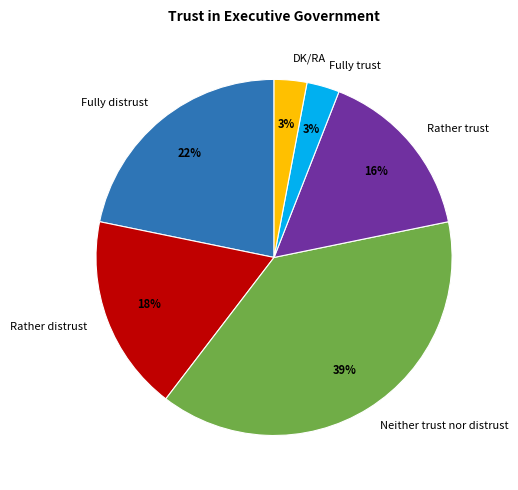

Is it true that Rather trust is 11% of the pie?

False